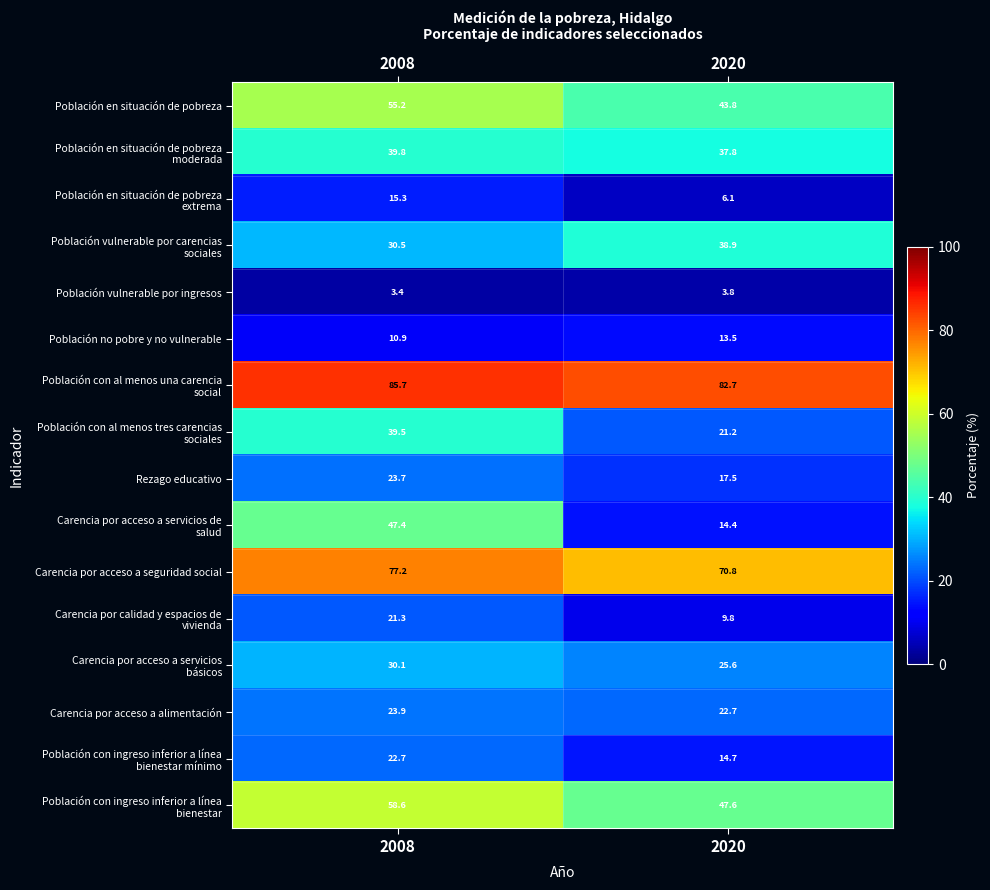

True or false: Carencia por acceso a alimentación has a value of 33.3 at 2020.

False